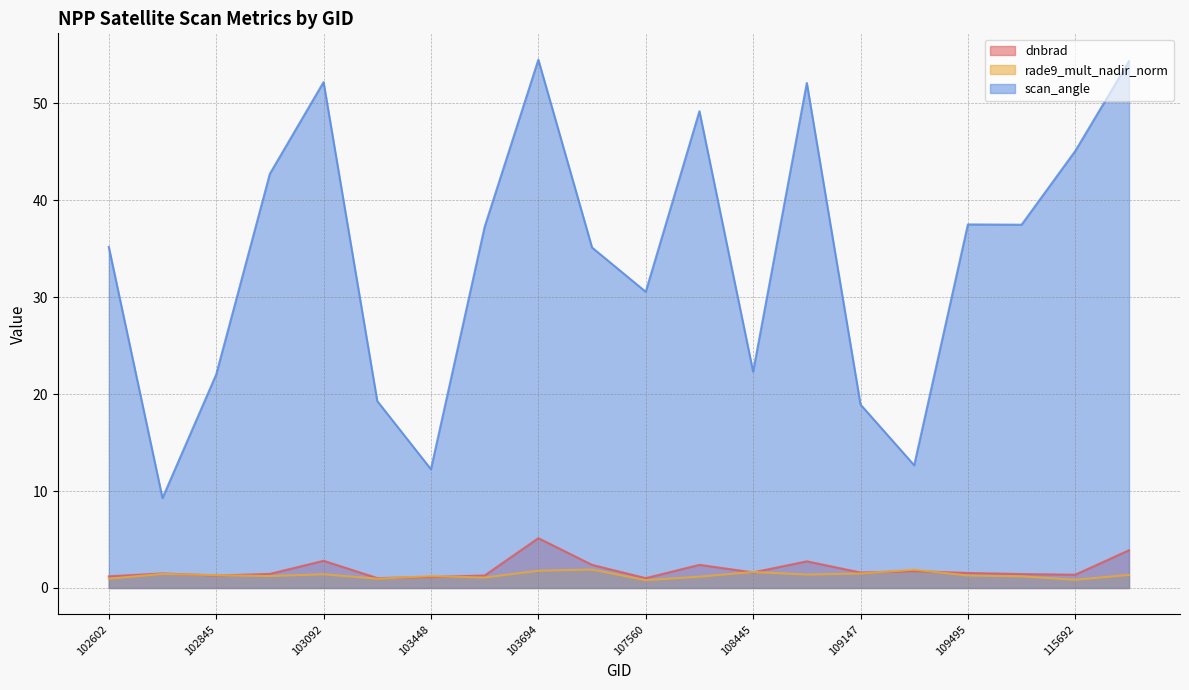

Reading left to right, list all the values displayed in this chart.

dnbrad: 1.2	1.5	1.3	1.5	2.8	1.0	1.1	1.3	5.1	2.4	1.0	2.4	1.6	2.7	1.6	1.7	1.5	1.4	1.4	3.9
rade9_mult_nadir_norm: 1.0	1.5	1.3	1.2	1.4	1.0	1.2	1.1	1.8	1.9	0.8	1.2	1.7	1.4	1.5	1.9	1.3	1.2	0.9	1.3
scan_angle: 35.2	9.3	22.0	42.7	52.2	19.3	12.2	37.3	54.5	35.1	30.6	49.2	22.3	52.1	18.9	12.7	37.5	37.5	45.1	54.3